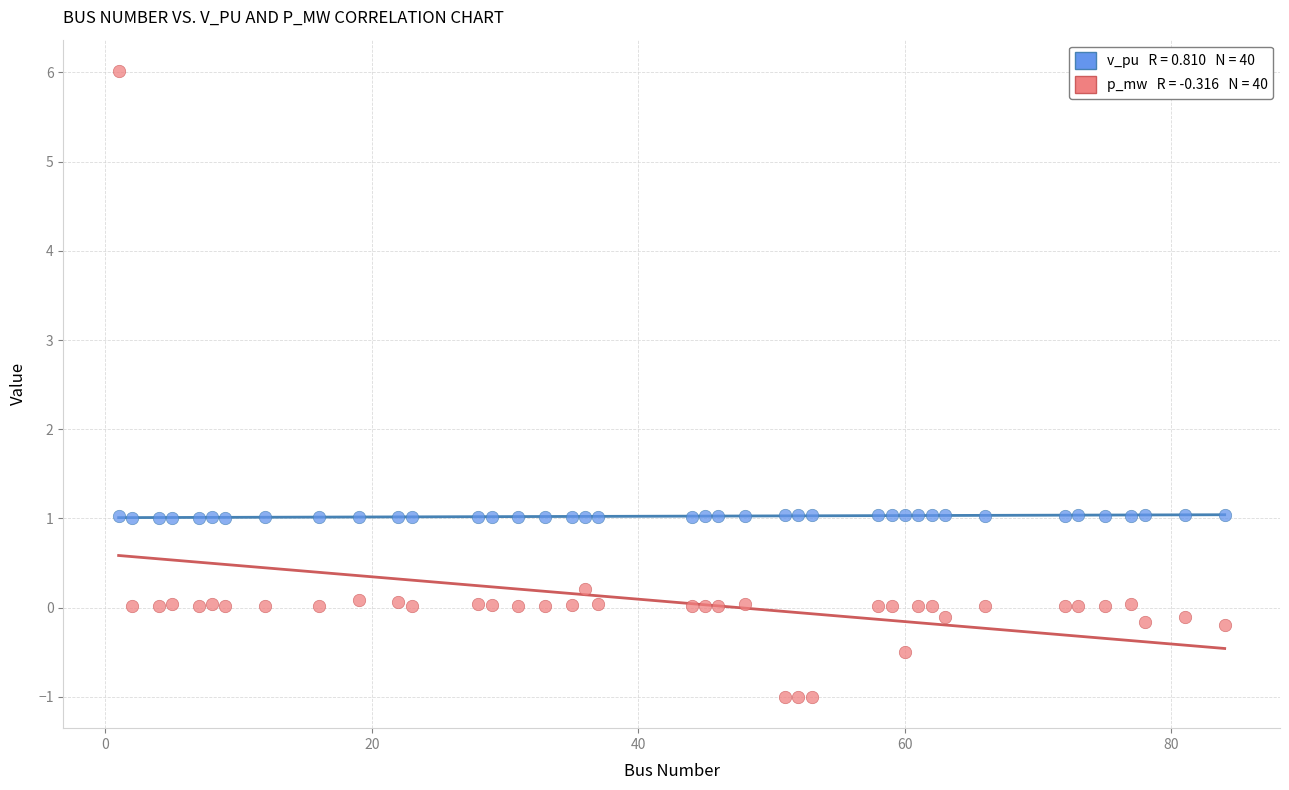

Across all data points, what is the range of X values (max minus min)?

83.0